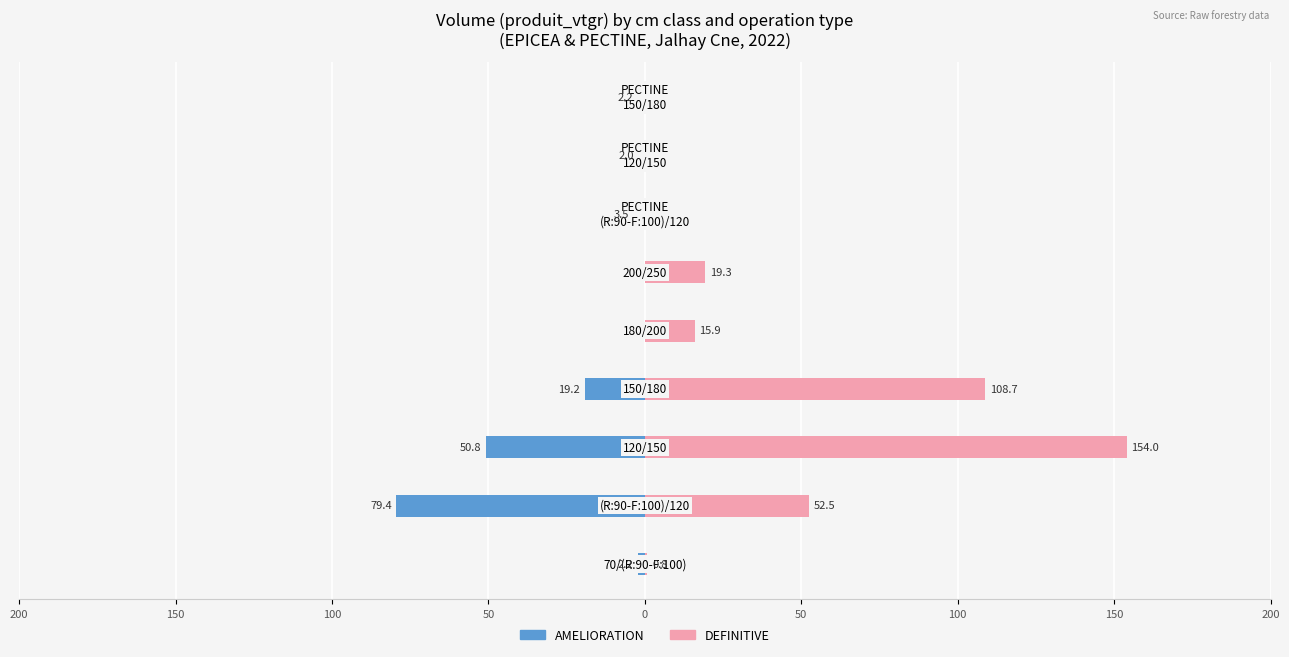

What is the minimum value for AMELIORATION?

-79.4